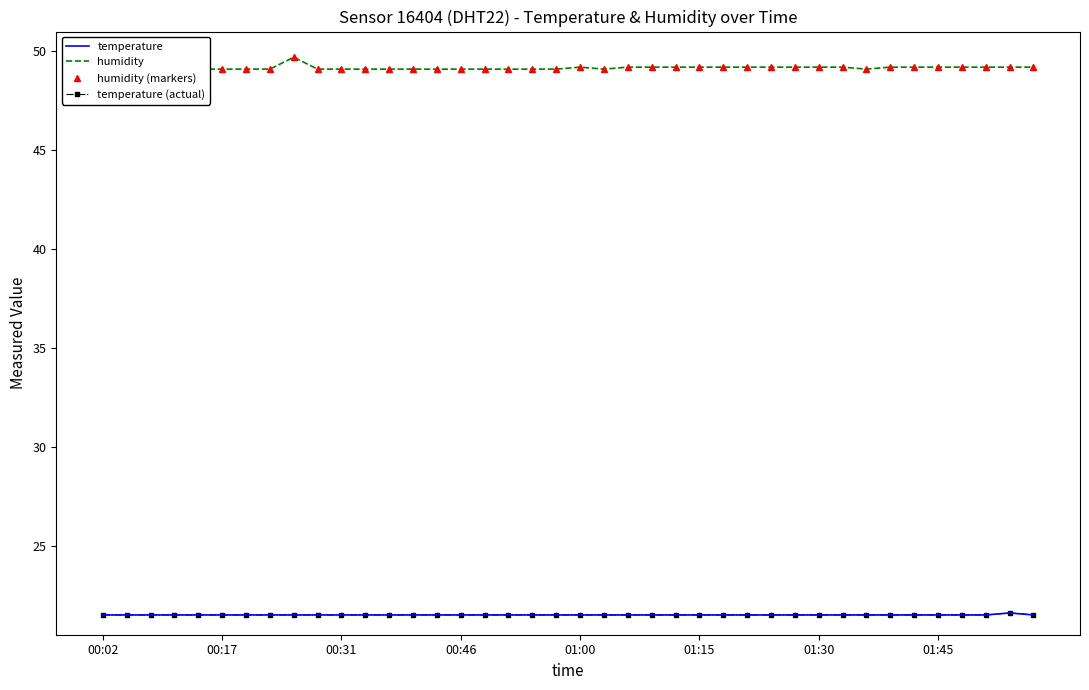

Is the value of temperature (actual) at 37 greater than the value of humidity at 35?

No